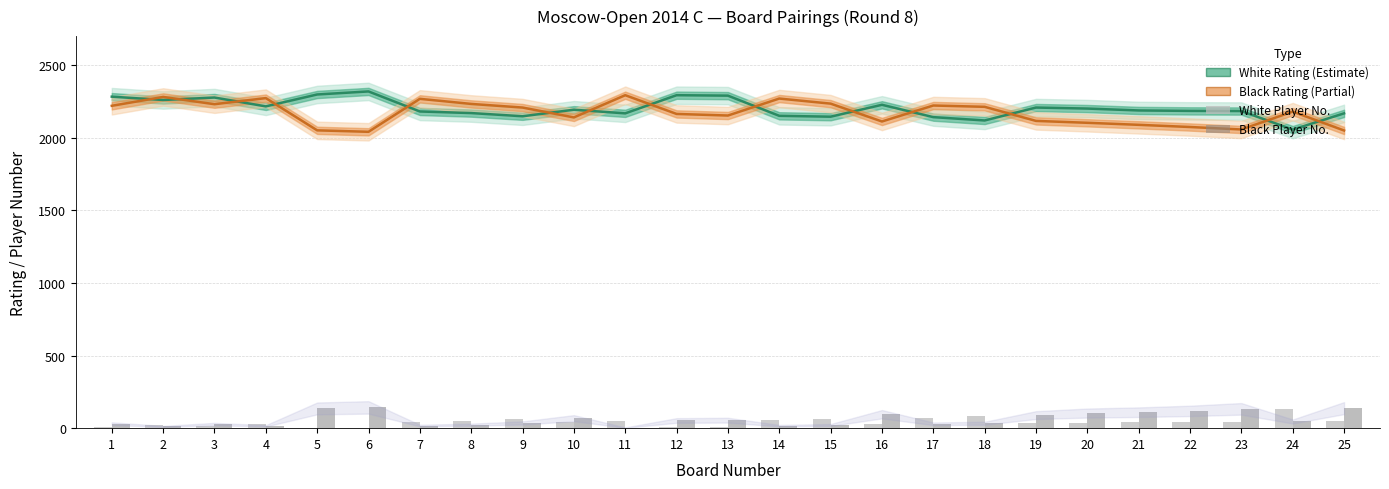

Reading left to right, what are all the values shown in this chart?

White Rating (Estimate): 2283	2260	2277	2216	2298	2319	2181	2170	2148	2193	2168	2293	2290	2151	2145	2227	2142	2119	2208	2201	2188	2185	2184	2056	2168
Black Rating (Partial): 2220	2281	2231	2273	2051	2041	2268	2233	2208	2140	2293	2164	2153	2270	2235	2112	2222	2213	2116	2103	2089	2074	2057	2180	2050
White Player No.: 11	19	15	32	2	1	45	49	64	40	51	6	8	58	66	29	67	86	35	37	41	42	43	134	50
Black Player No.: 31	12	28	16	136	143	18	24	36	69	4	53	55	17	22	96	30	34	90	104	110	119	133	46	138